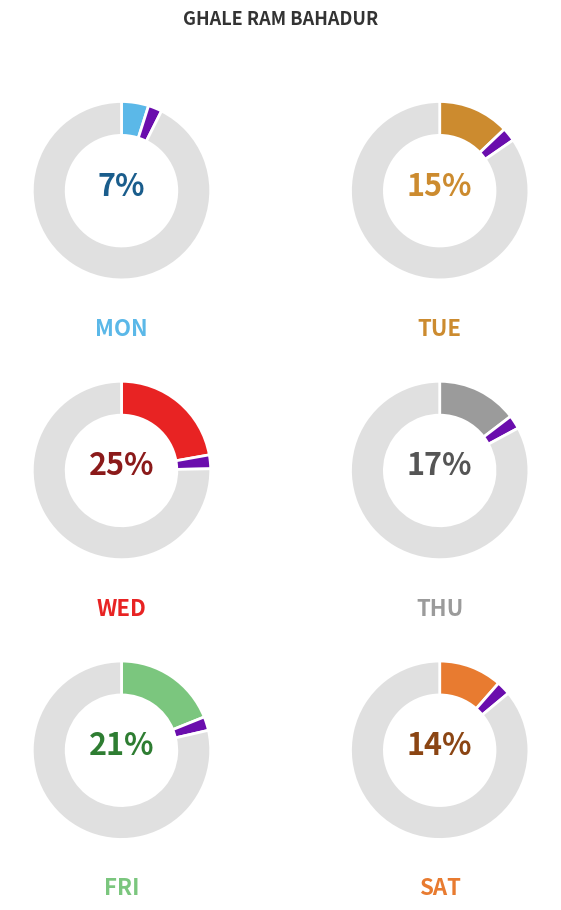

Which category has the biggest portion of the pie?

Wed